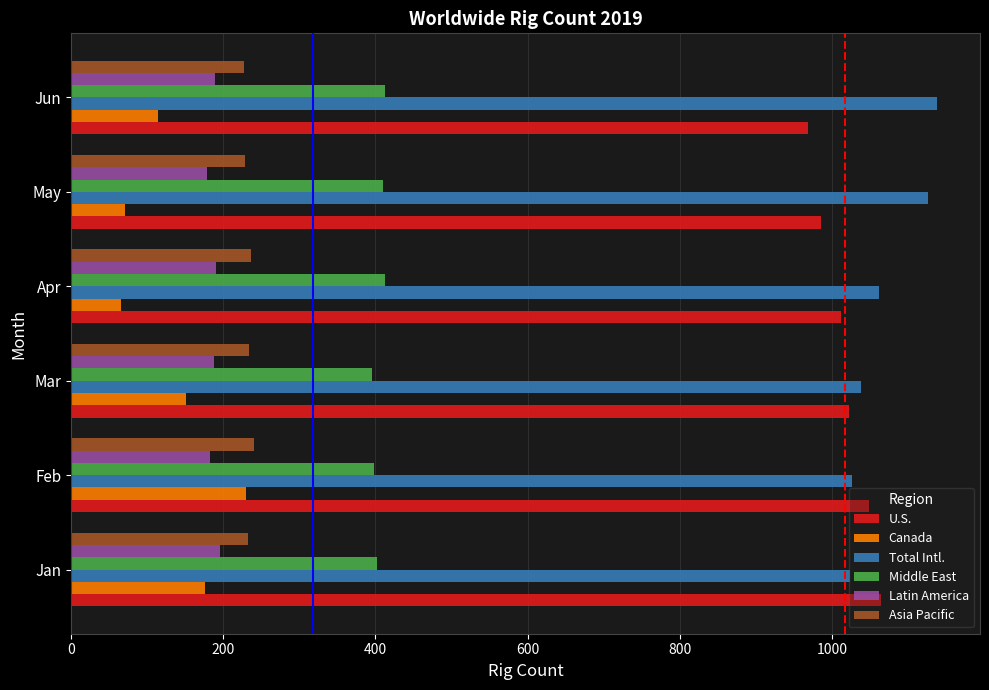

What is the difference between the highest and lowest values at Apr?

996